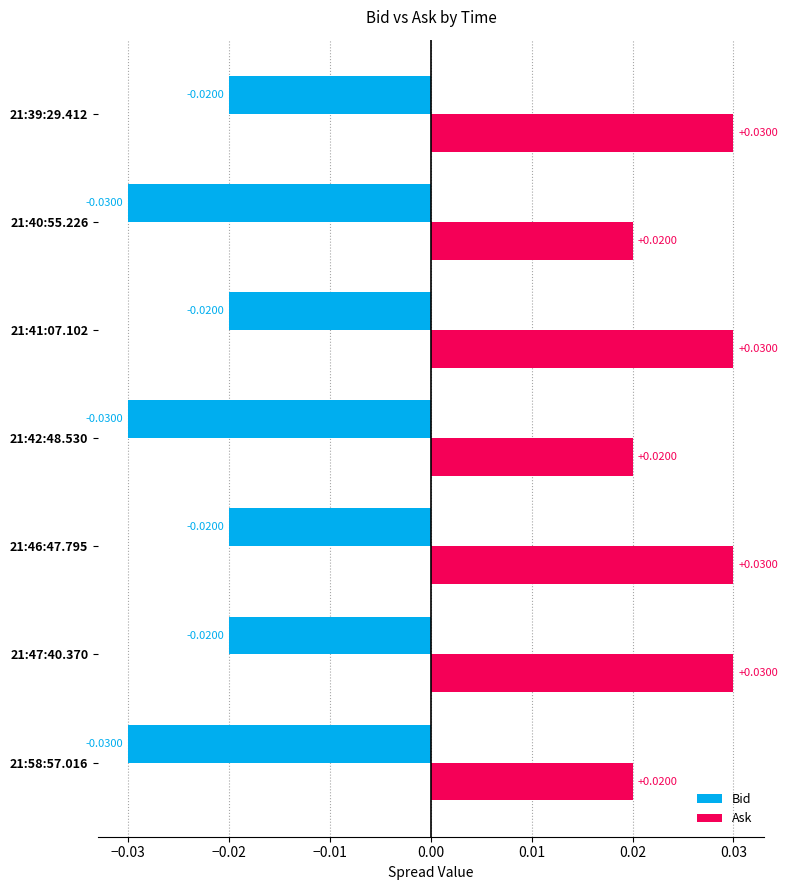

List the series in order of their peak value, highest first.

Ask, Bid